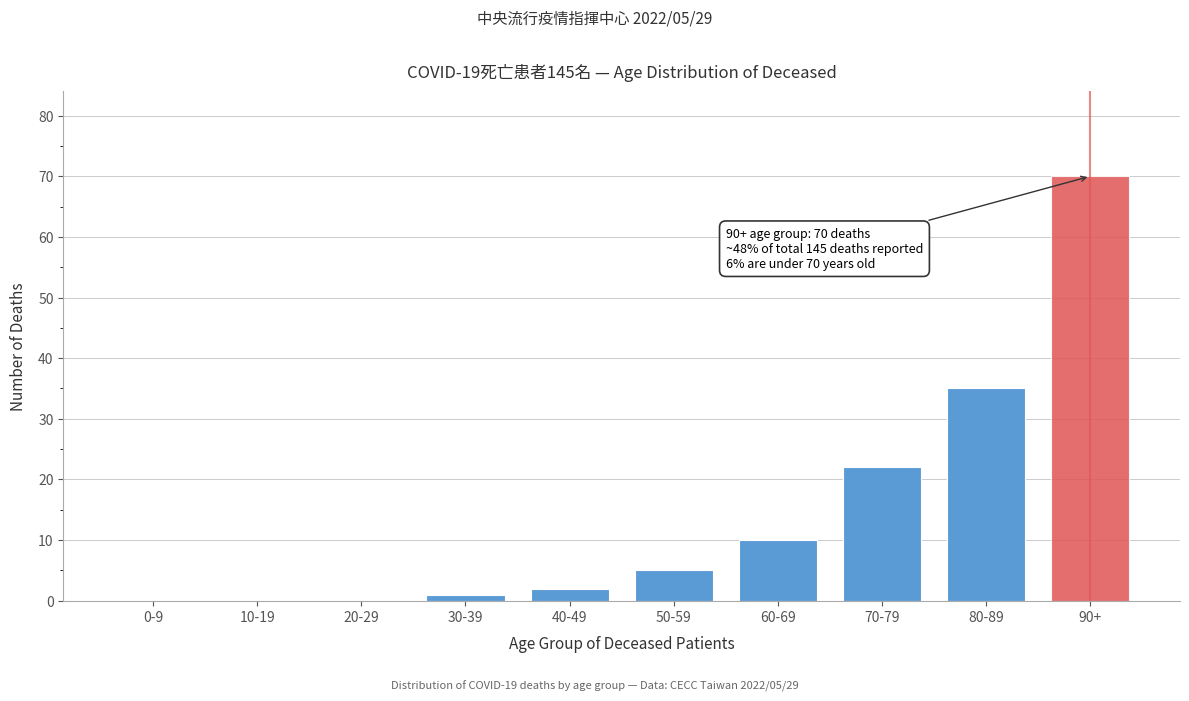

Reading right to left, extract all data points from this chart.

90+=70	80-89=35	70-79=22	60-69=10	50-59=5	40-49=2	30-39=1	20-29=0	10-19=0	0-9=0